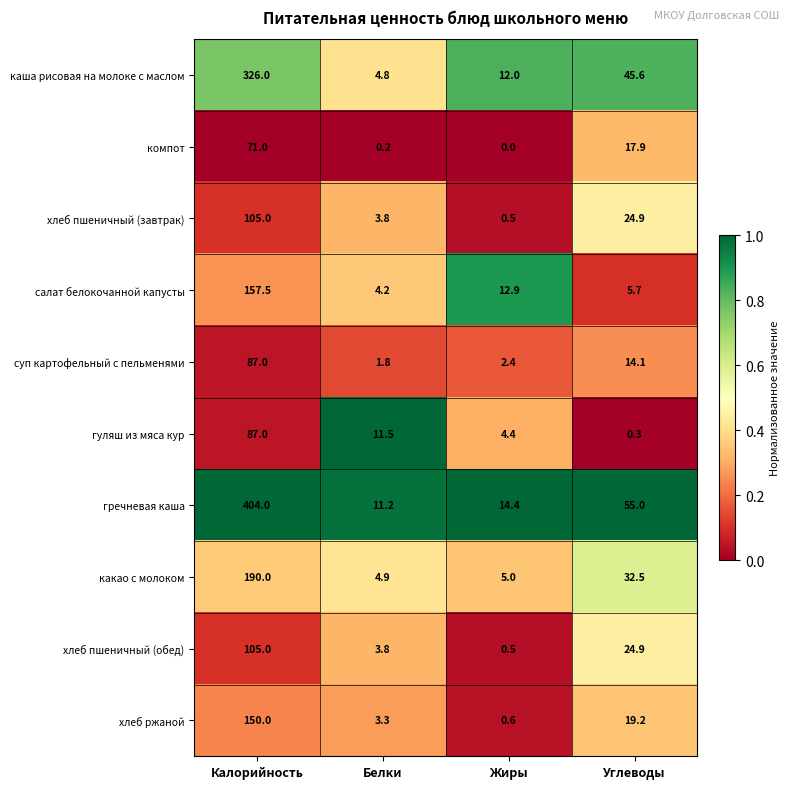

Rank the categories by гречневая каша value from lowest to highest.

Белки, Жиры, Углеводы, Калорийность